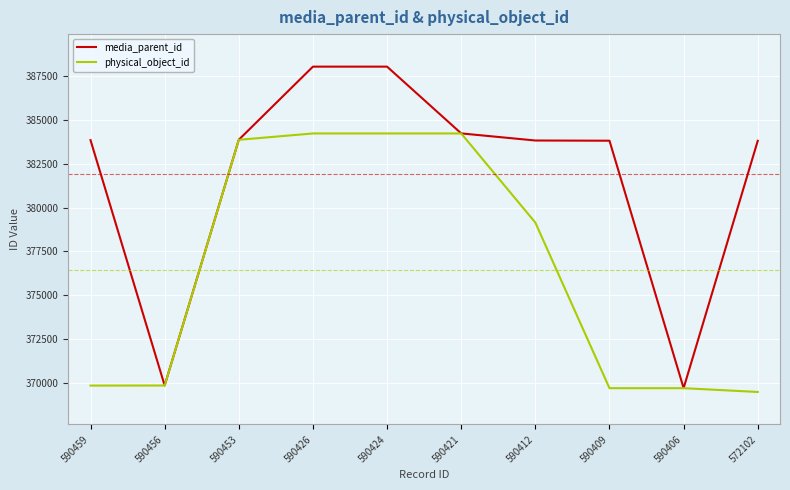

How many lines are shown in the chart?

2